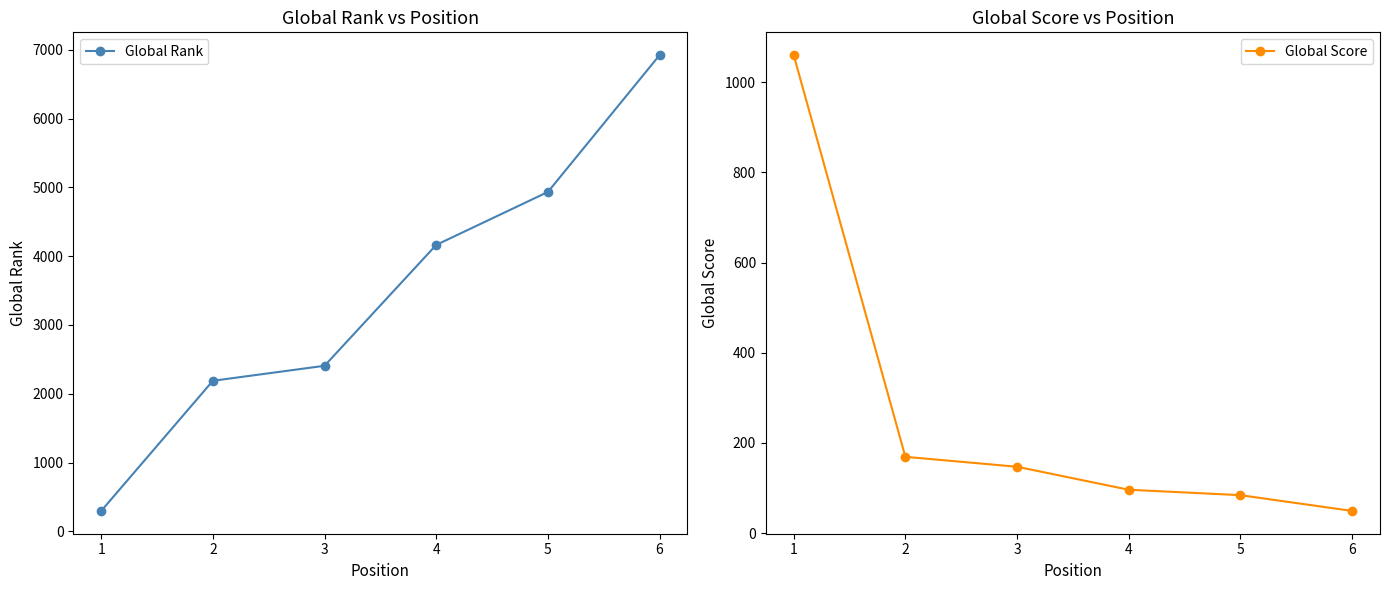

The value of Global Rank at 5 is 1690. True or false?

False